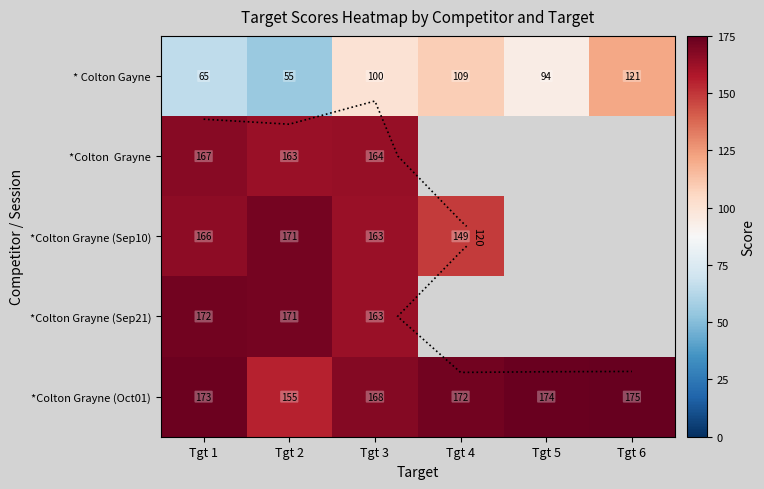

At which category is the sum across all series the highest?

Tgt 3